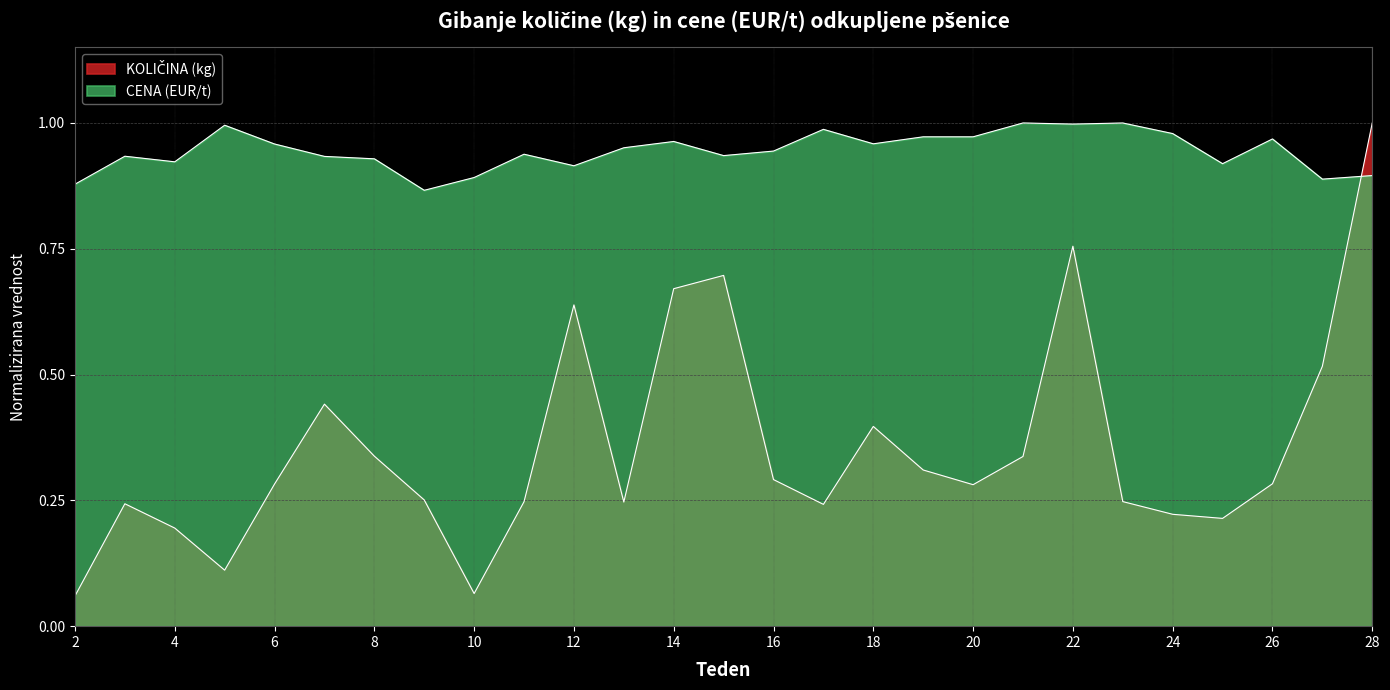

List the series in order of their peak value, lowest first.

KOLIČINA (kg), CENA (EUR/t)